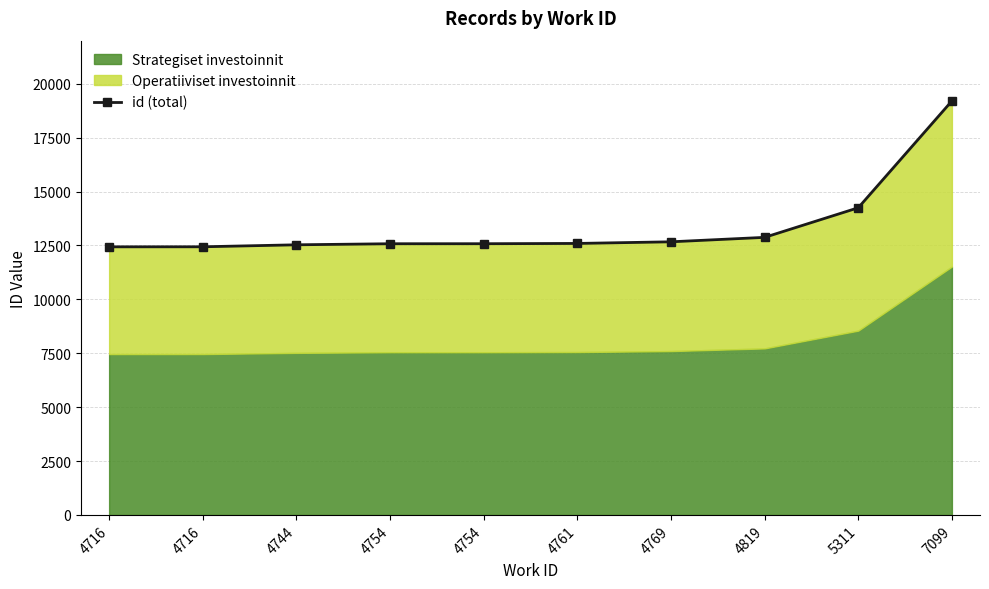

At which label is the value closest to 15821?

5311